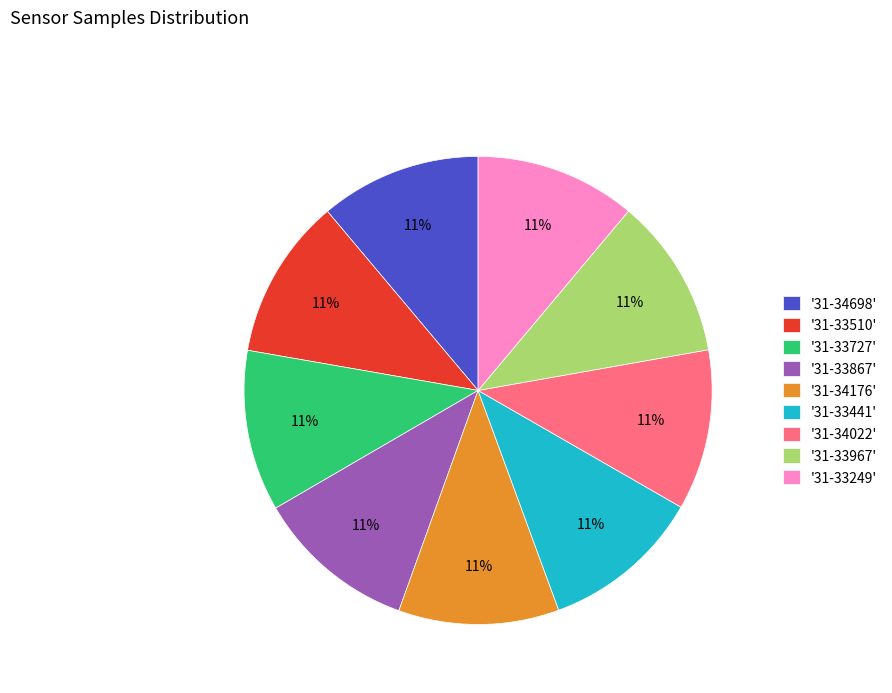

Does '31-33727' represent more than half of the total?

No